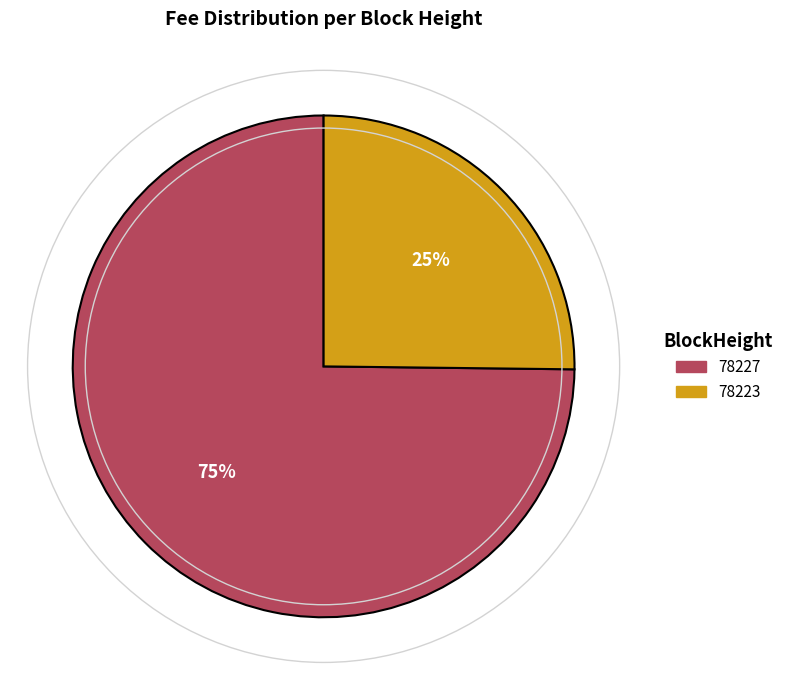

To the nearest percent, what is the combined percentage of 78223 and 78227?

100%